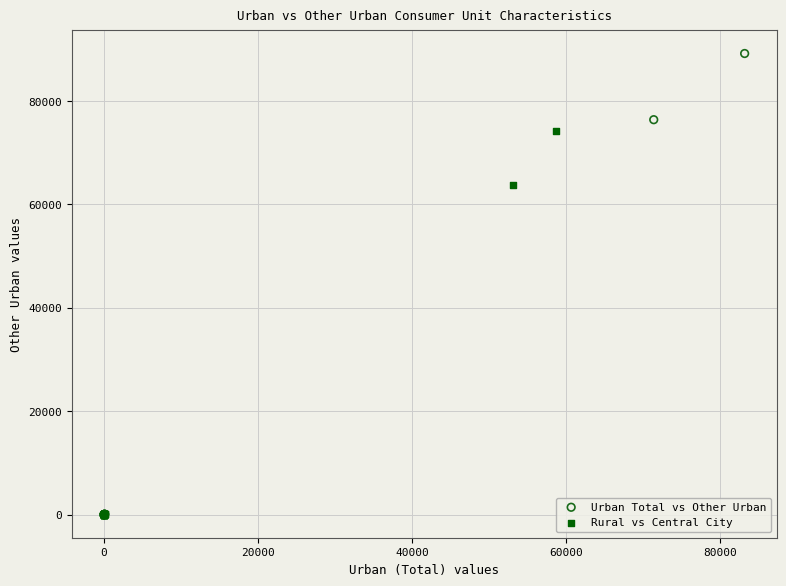

Which series reaches the maximum Y coordinate?

Urban Total vs Other Urban